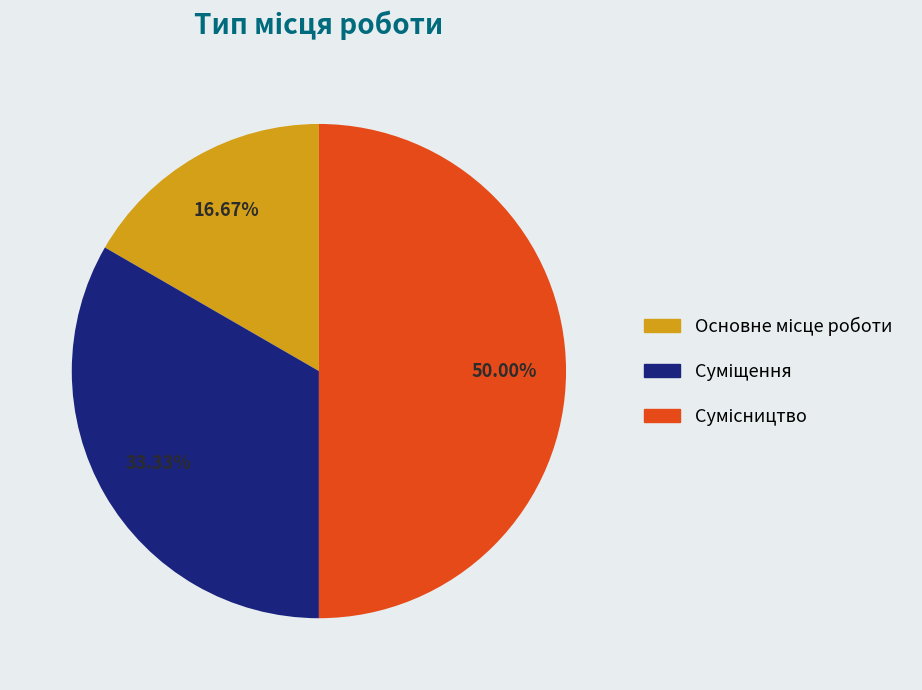

True or false: Основне місце роботи accounts for 17% of the total.

True